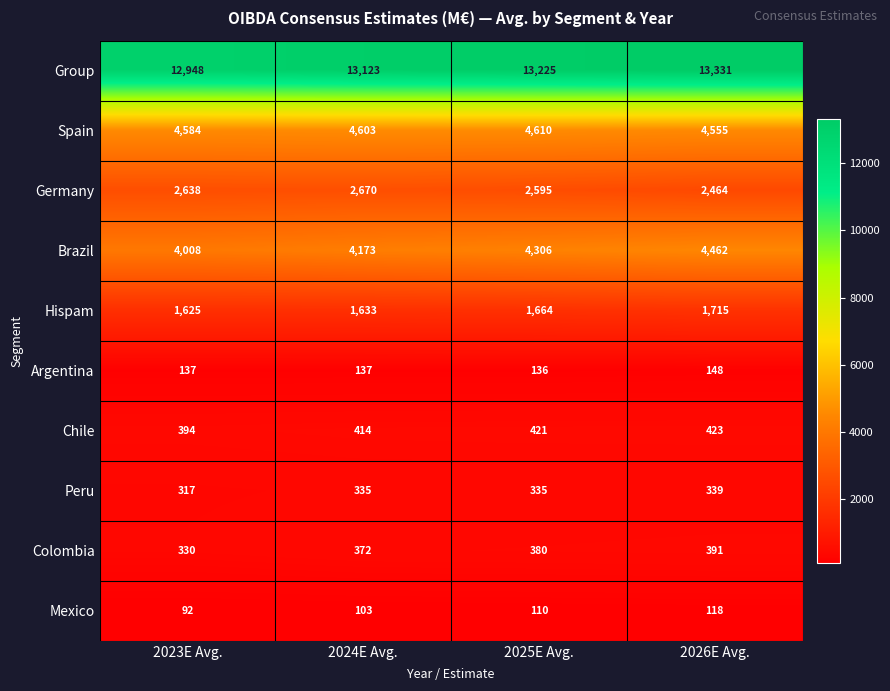

Between 2025E Avg. and 2026E Avg., which series saw the biggest shift?

Brazil